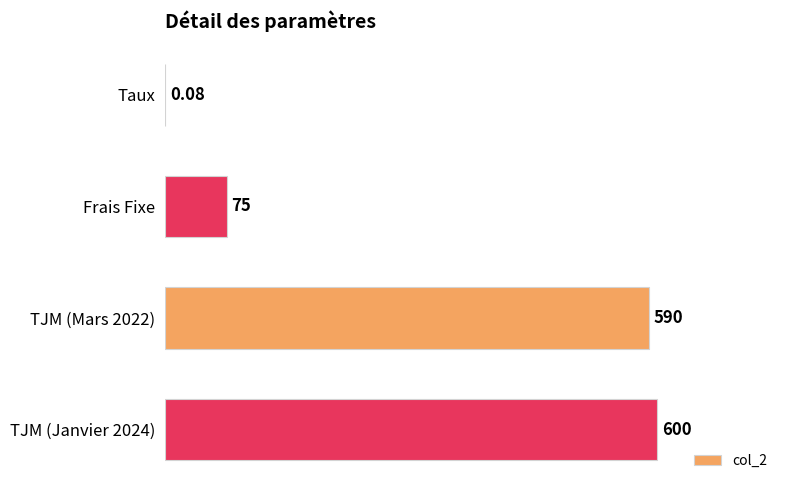

Are the bars horizontal?

Yes